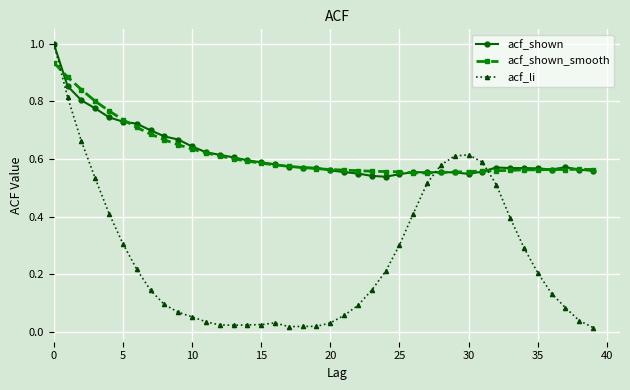

Which series has the widest spread of values?

acf_li